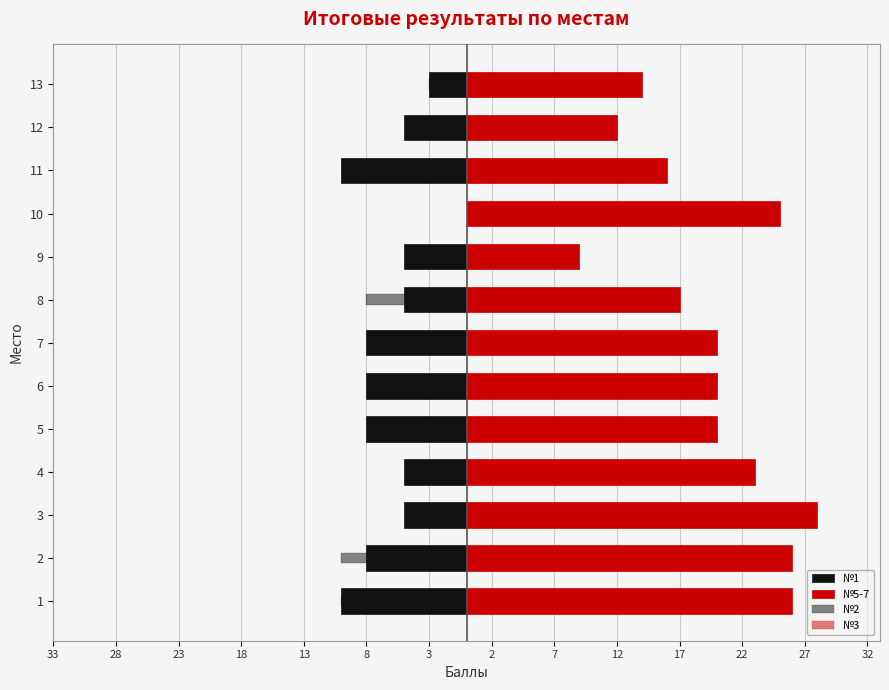

Count the number of categories in the chart.

13